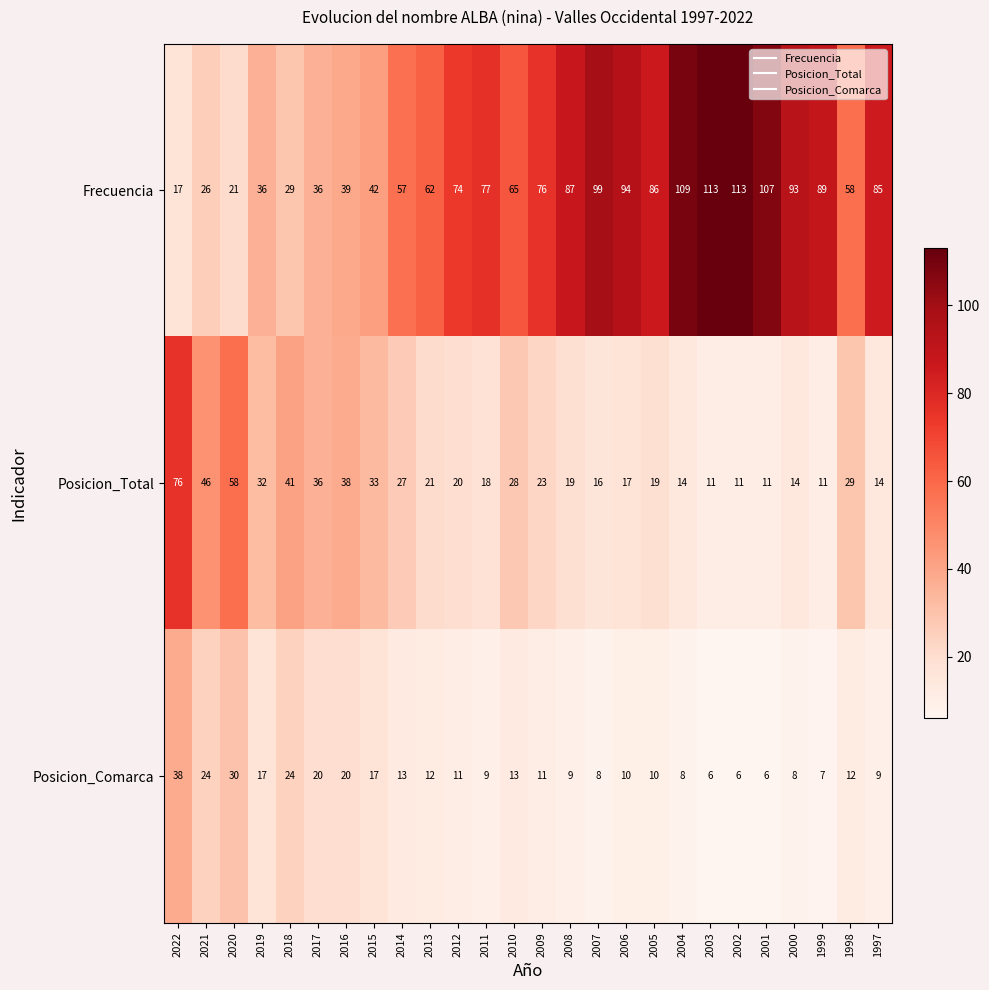

Between 2004 and 1999, which series saw the biggest shift?

Frecuencia